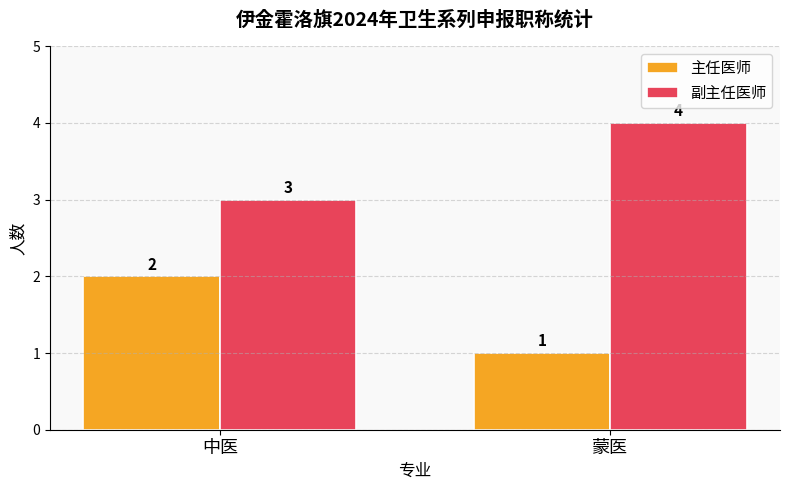

At which label is 副主任医师 closest to 3?

中医